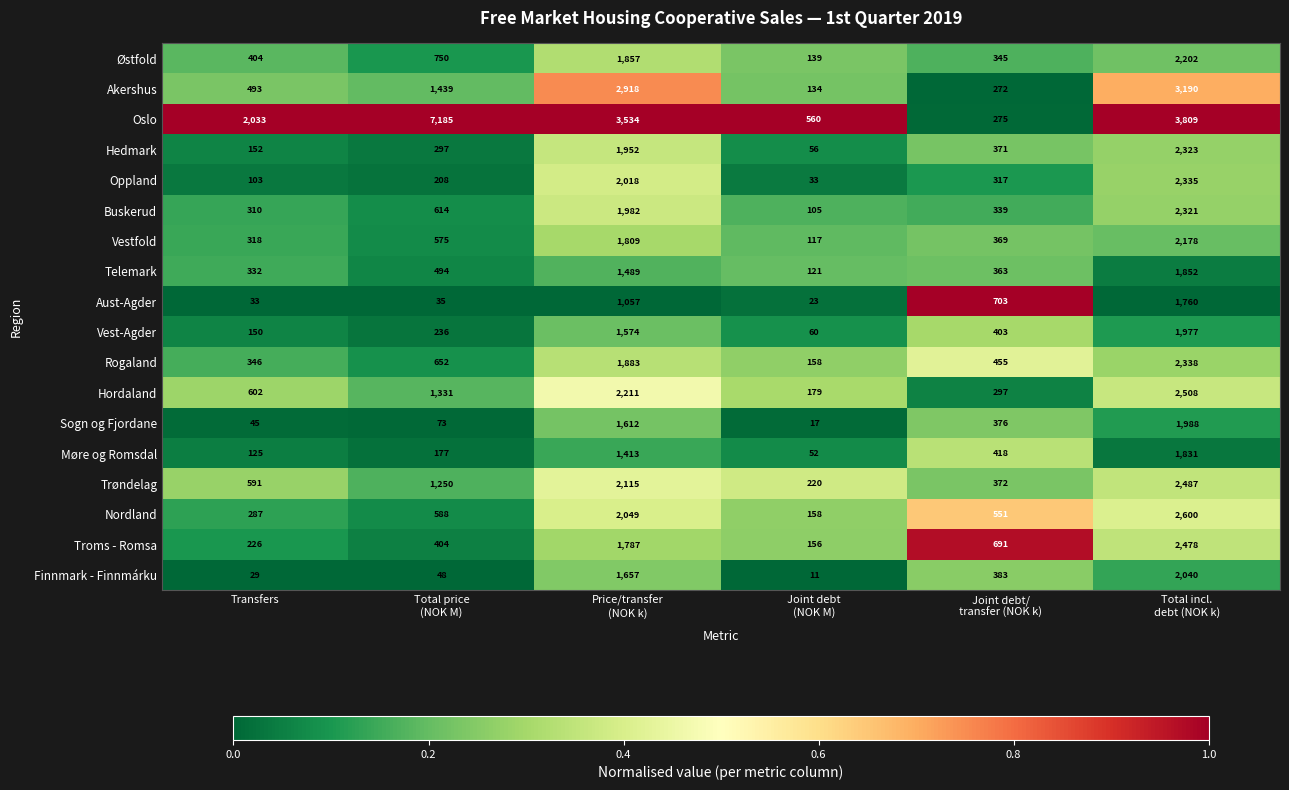

What is the sum of all Telemark values?

4651